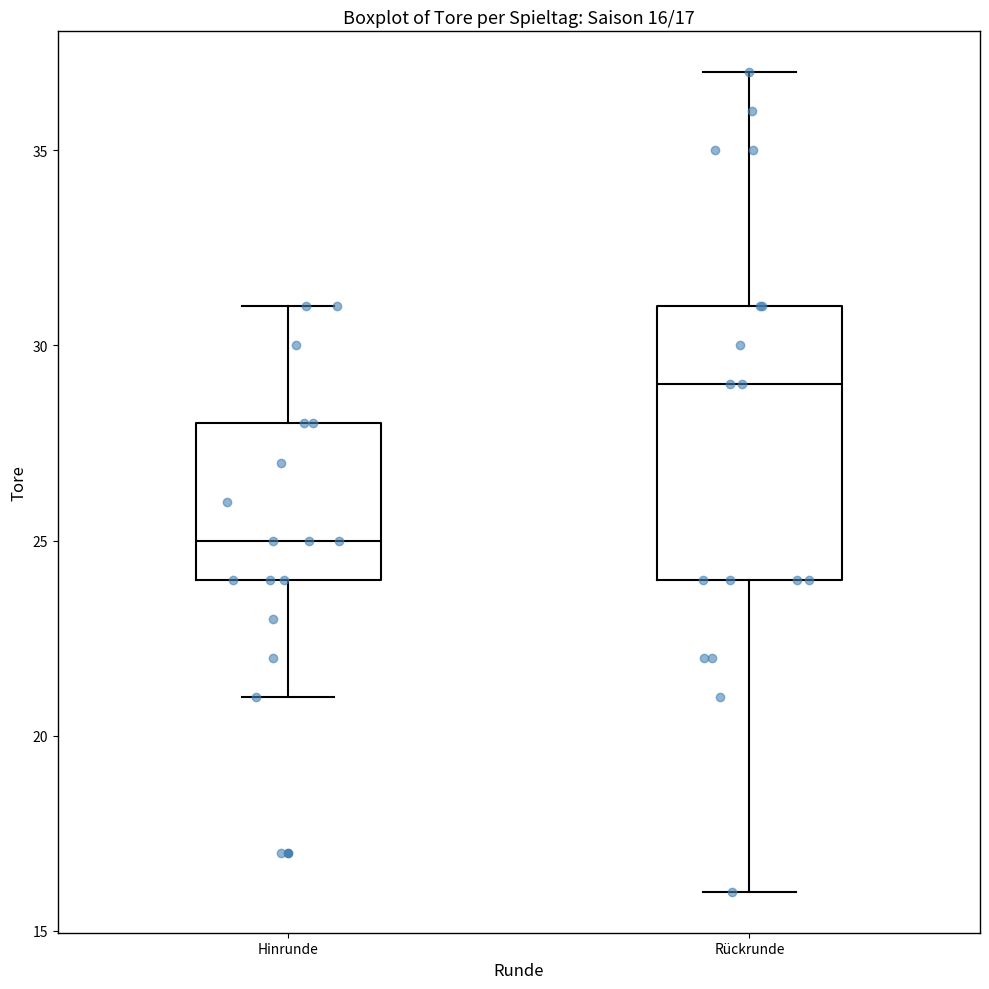

Which box is the tallest, from its lower edge to its upper edge?

Rückrunde